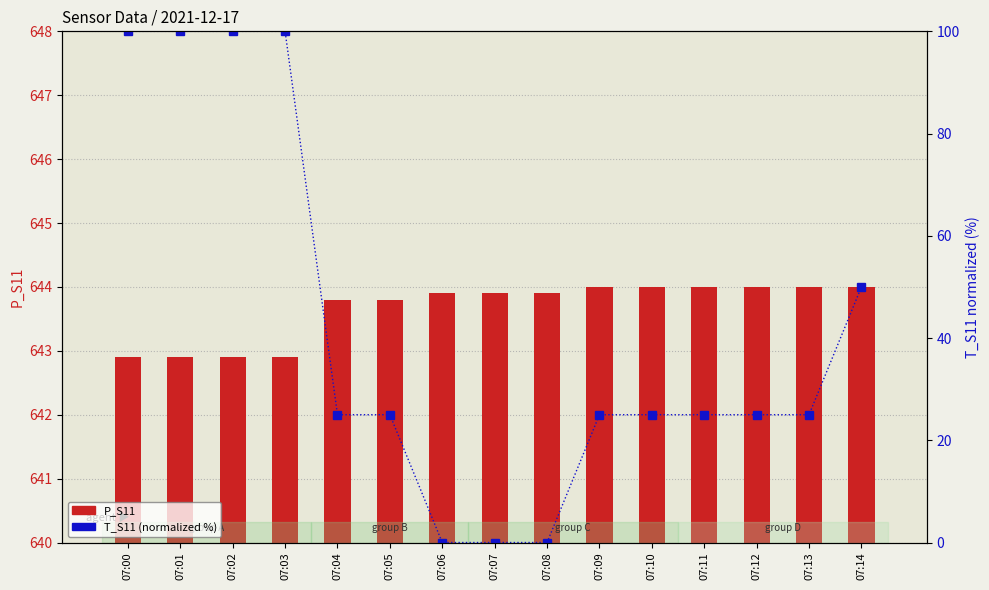

What is the value of the P_S11 bar at the 5th from the left?

643.8